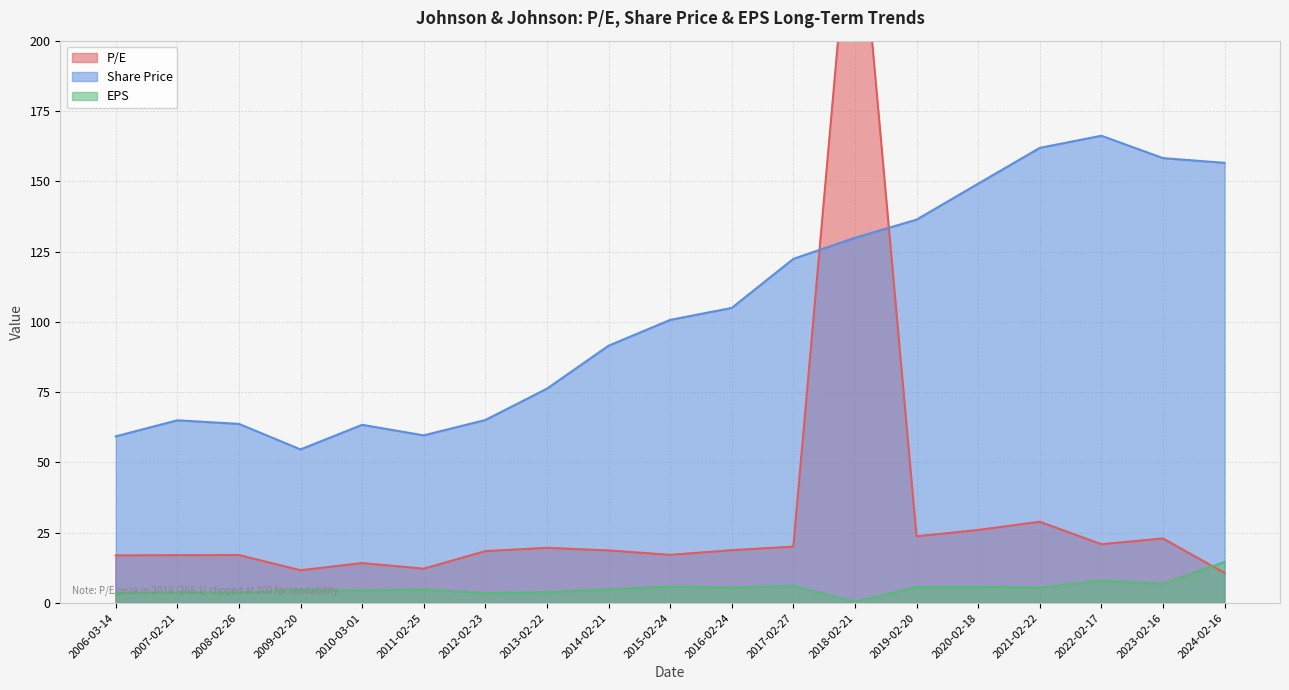

Between which two adjacent categories do P/E and EPS first intersect?

2023-02-16 and 2024-02-16